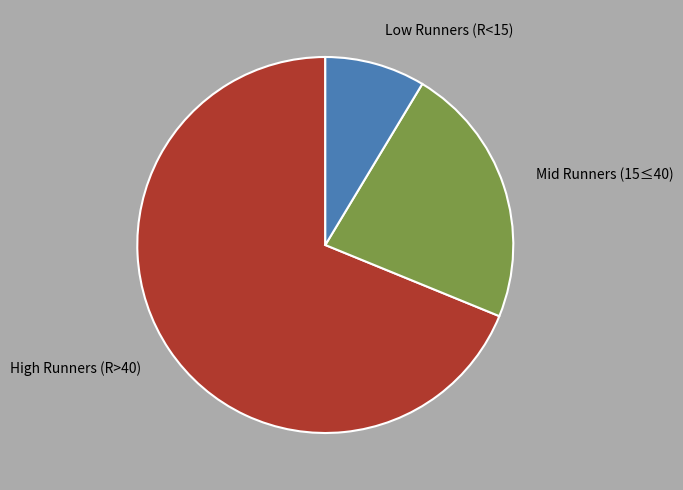

True or false: Mid Runners (15≤40) accounts for 12% of the total.

False